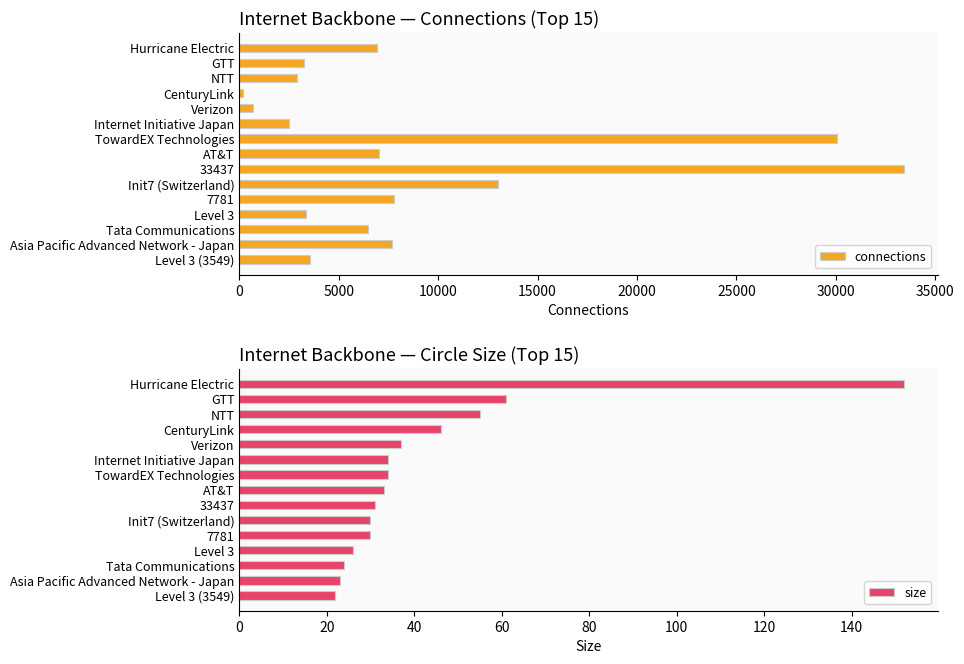

True or false: connections has a value of 4090 at NTT.

False